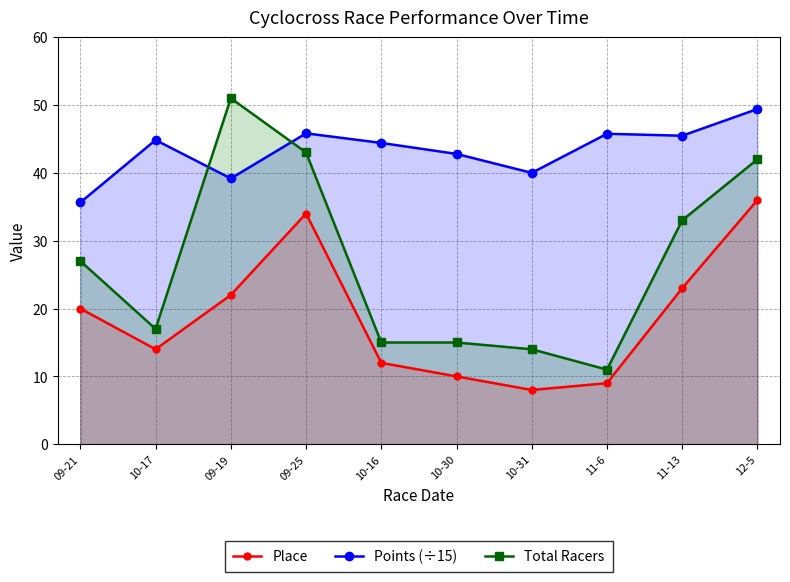

Which series ends up on top after the final intersection of Points (÷15) and Total Racers?

Points (÷15)